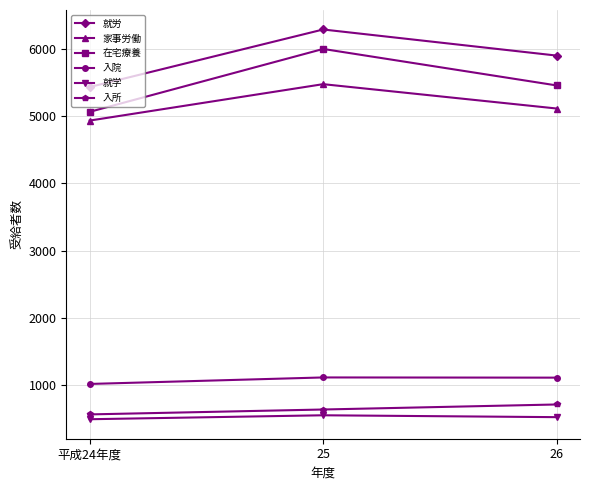

The value of 在宅療養 at 平成24年度 is 5067. True or false?

True